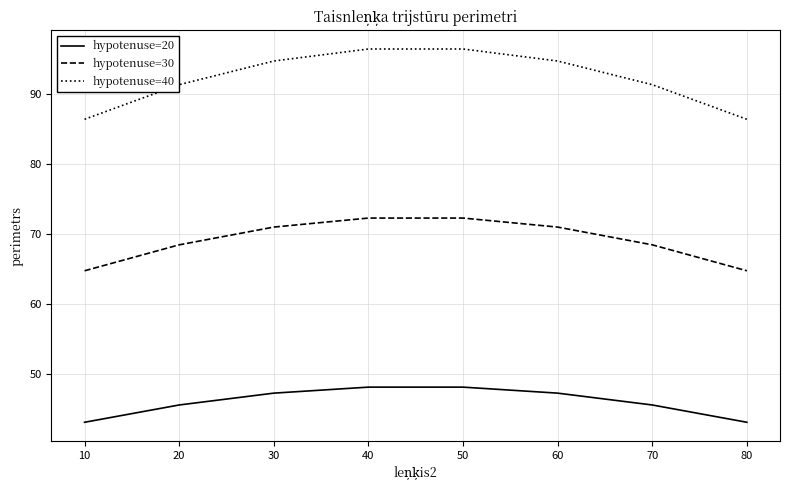

What is the lowest value of the hypotenuse=40 series?

86.3